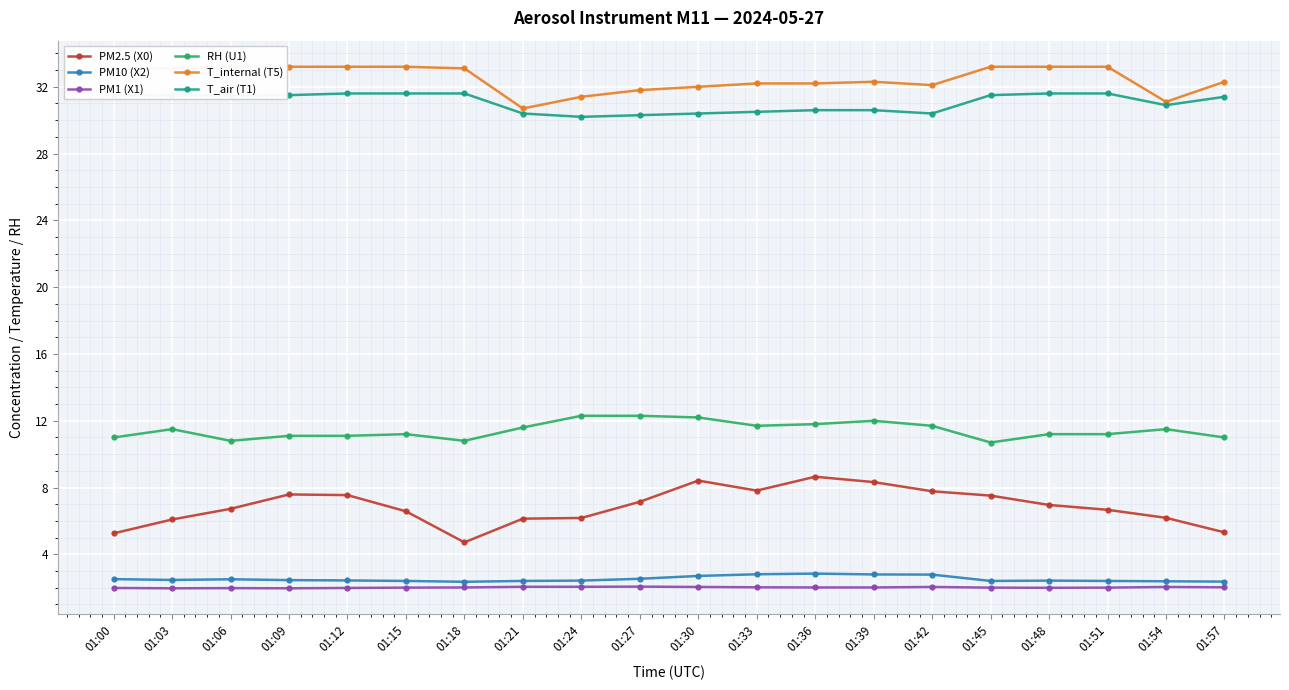

At which label is PM2.5 (X0) closest to 6?

01:03